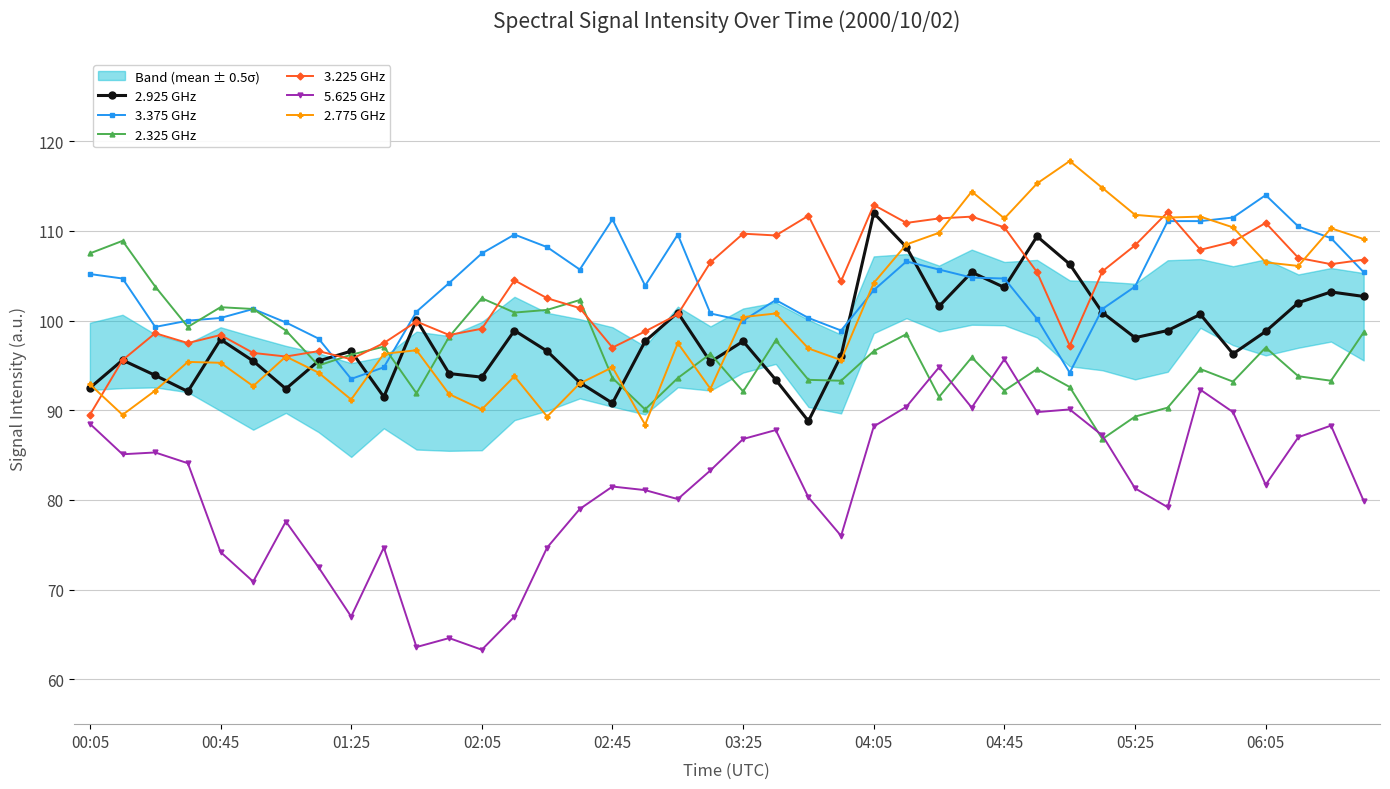

True or false: 2.925 GHz has more than 1 interior local peaks.

True